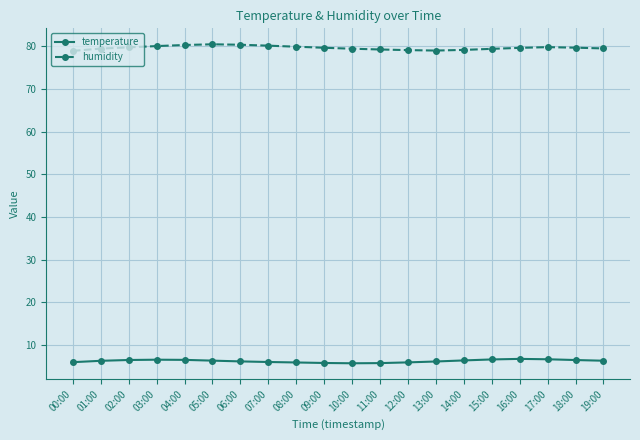

True or false: humidity and temperature intersect in this chart.

False